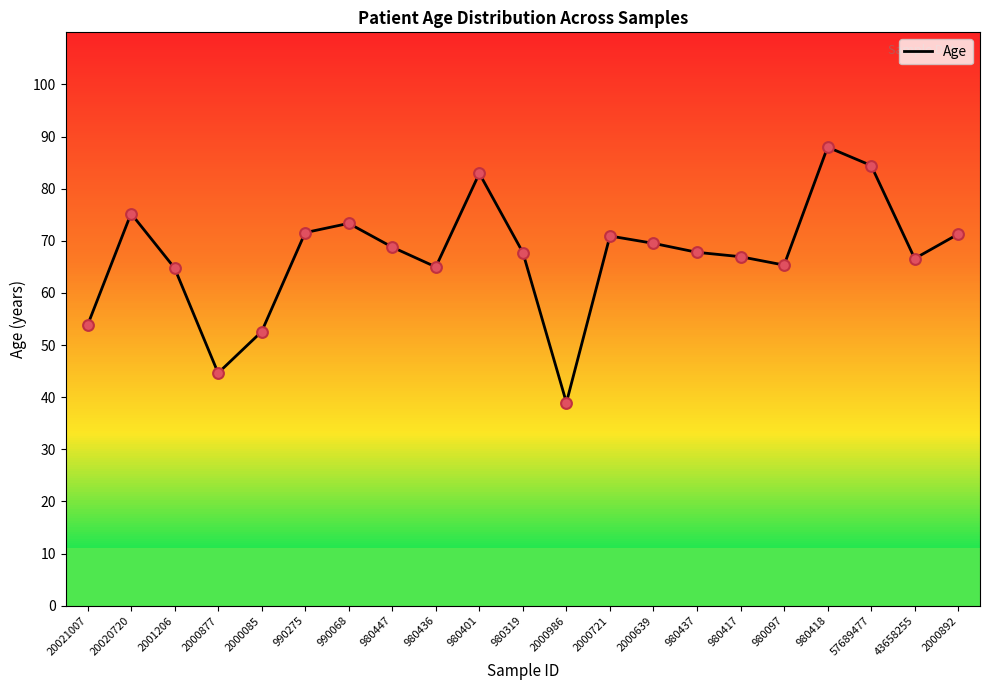

Which has a higher value, 2001206 or 20021007?

2001206